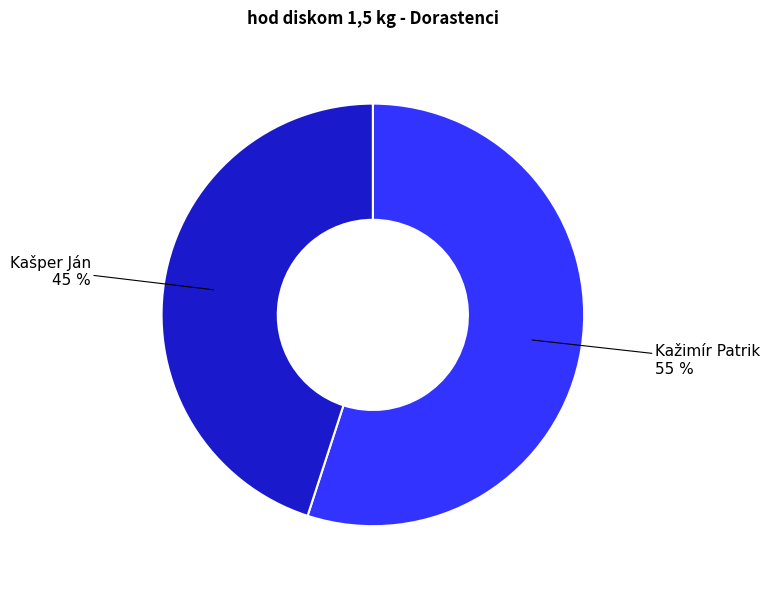

Rank the categories by value from lowest to highest.

Kašper Ján, Kažimír Patrik